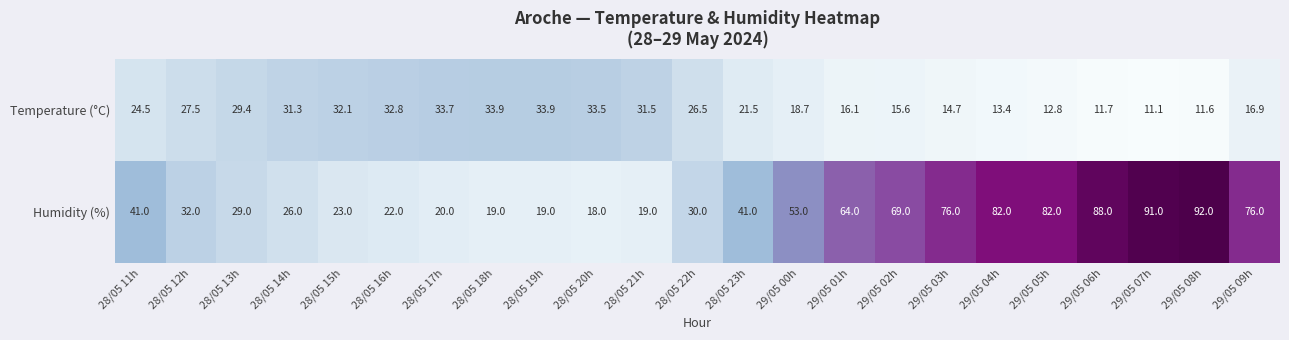

What is the maximum value shown in the chart?

92.0